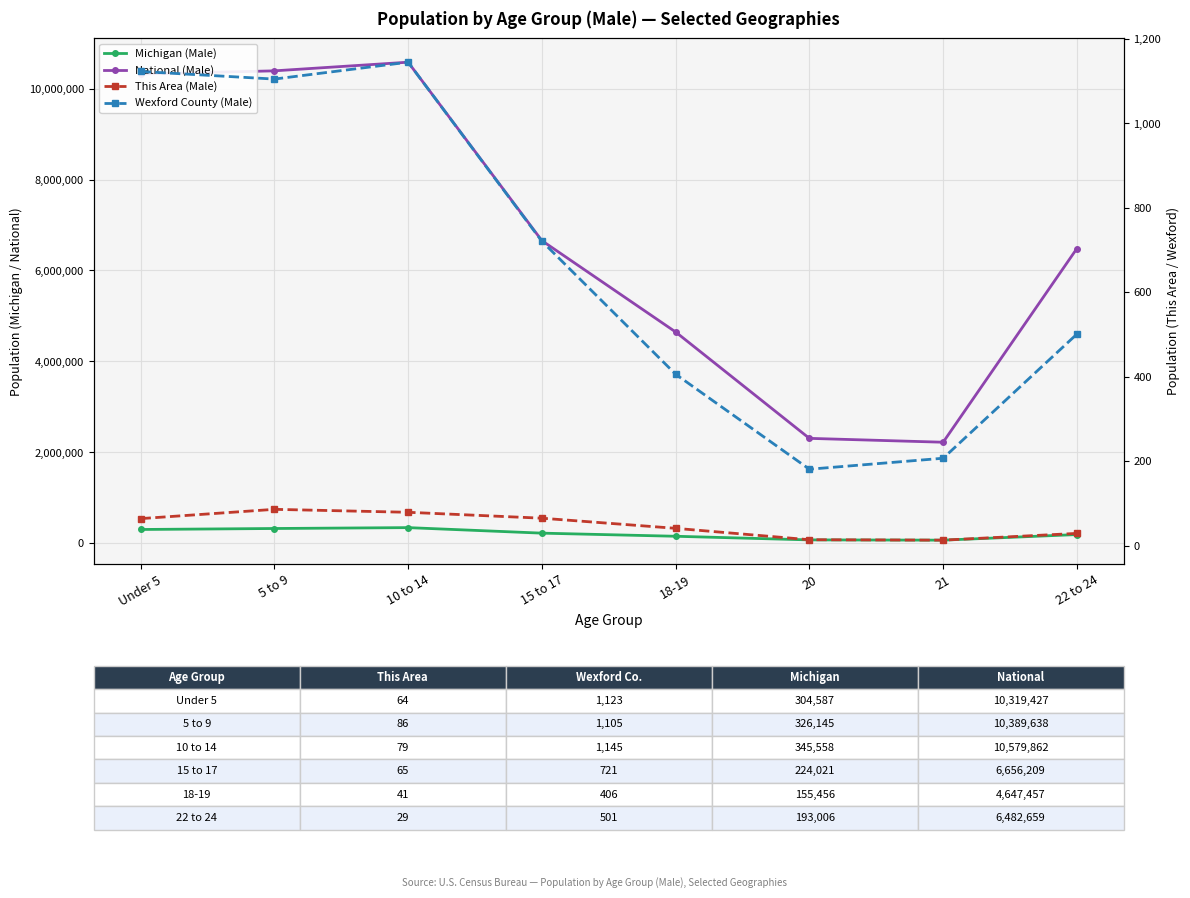

Where does the Michigan (Male) series first go above 224021?

Under 5